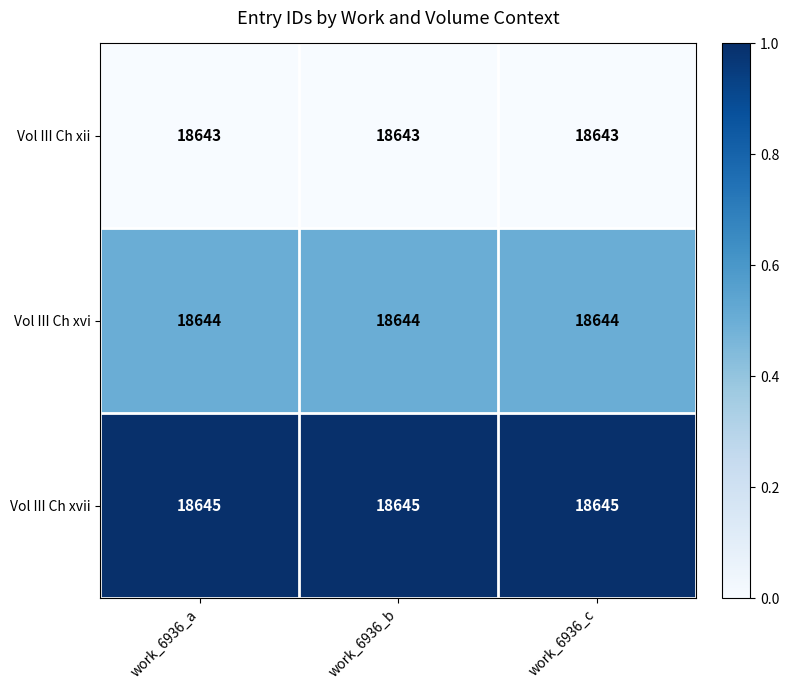

What is the lowest value of the Vol III Ch xvii series?

18645